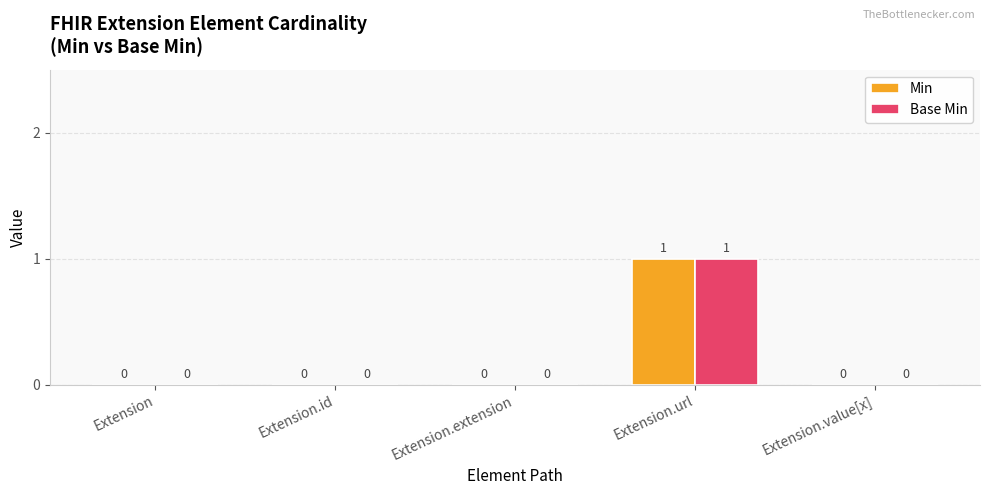

Are the bars grouped side by side (vs. stacked)?

Yes